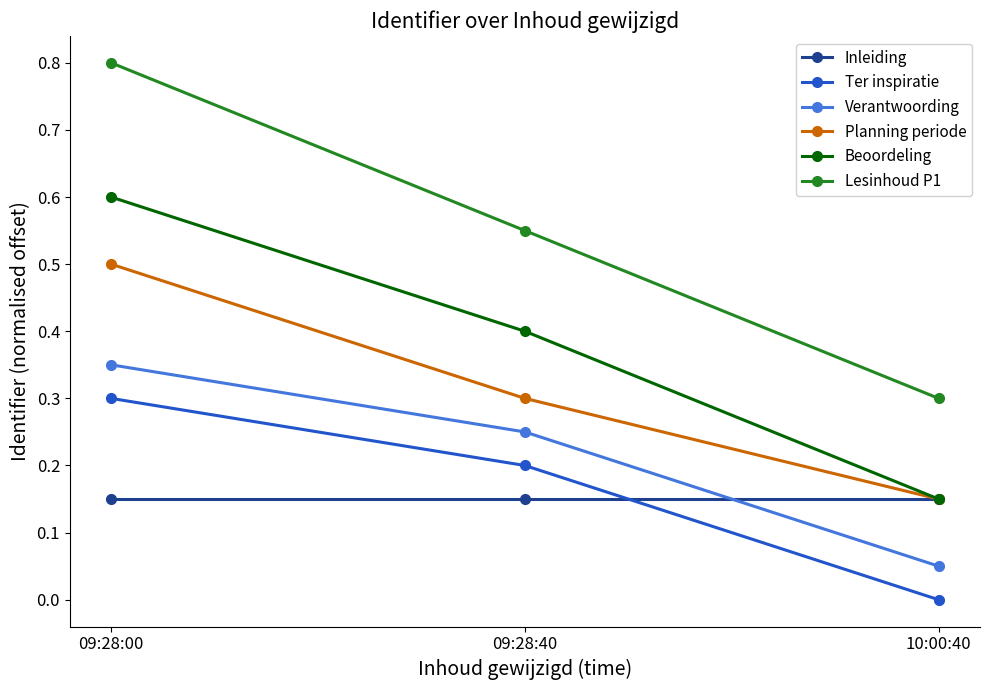

How many distinct data groups are displayed?

6